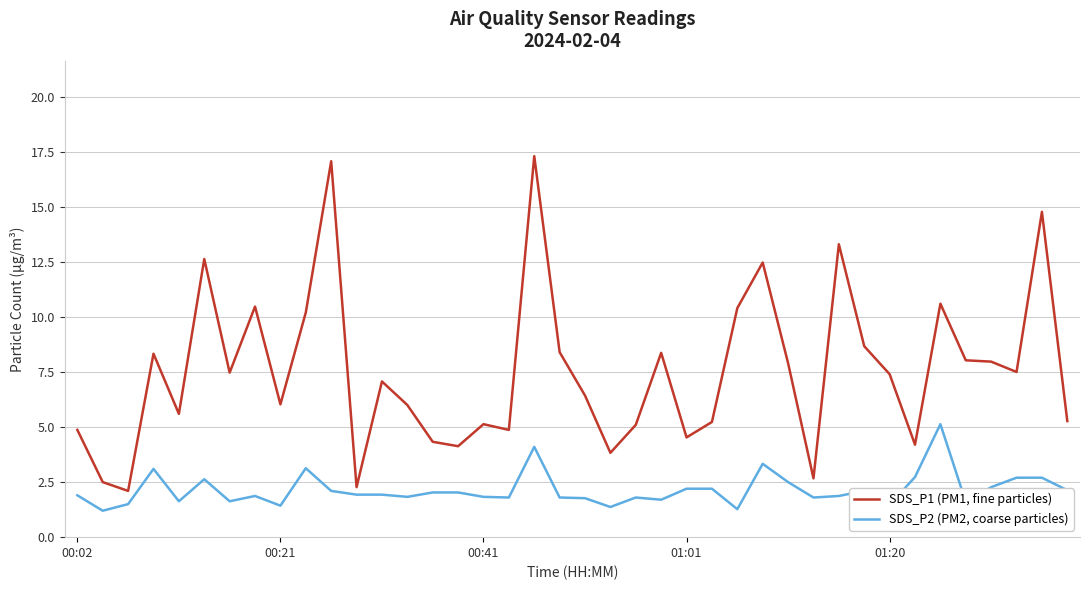

Which series has the largest total across all categories?

SDS_P1 (PM1, fine particles)